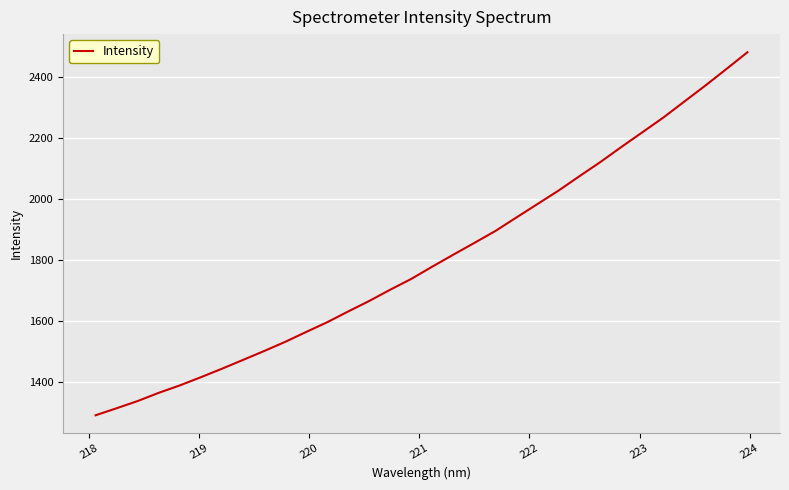

What is the maximum value shown in the chart?

2479.6